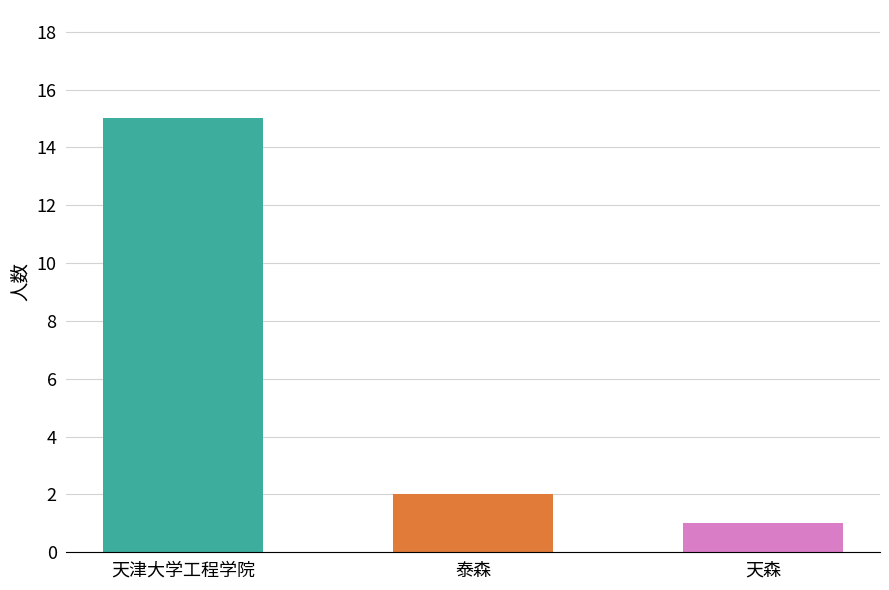

At which label is the value closest to 8?

泰森